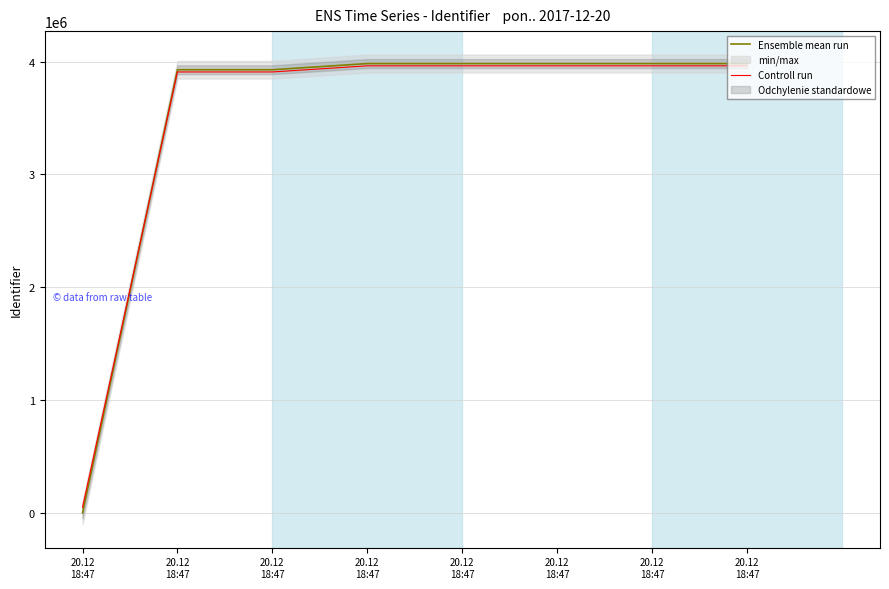

Rank the series by their average value, from lowest to highest.

Controll run, Ensemble mean run